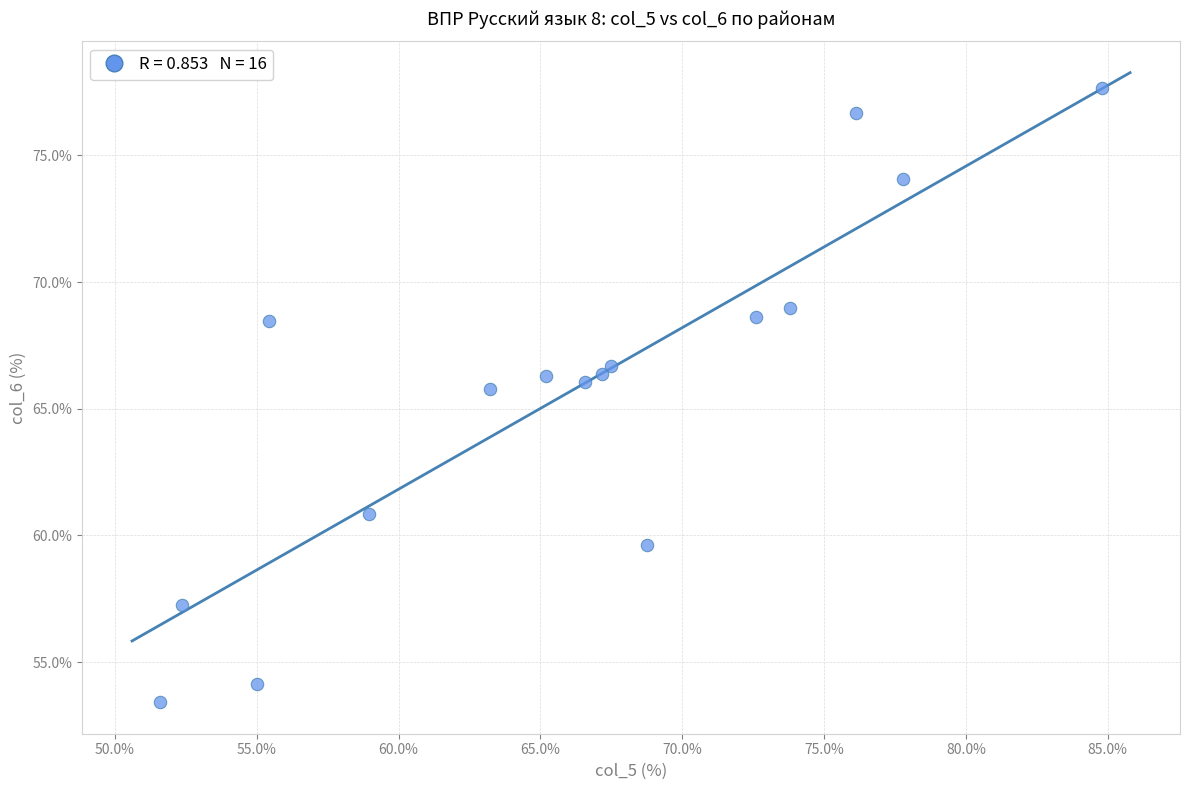

What Y value in the scatter plot is closest to 65?

65.8